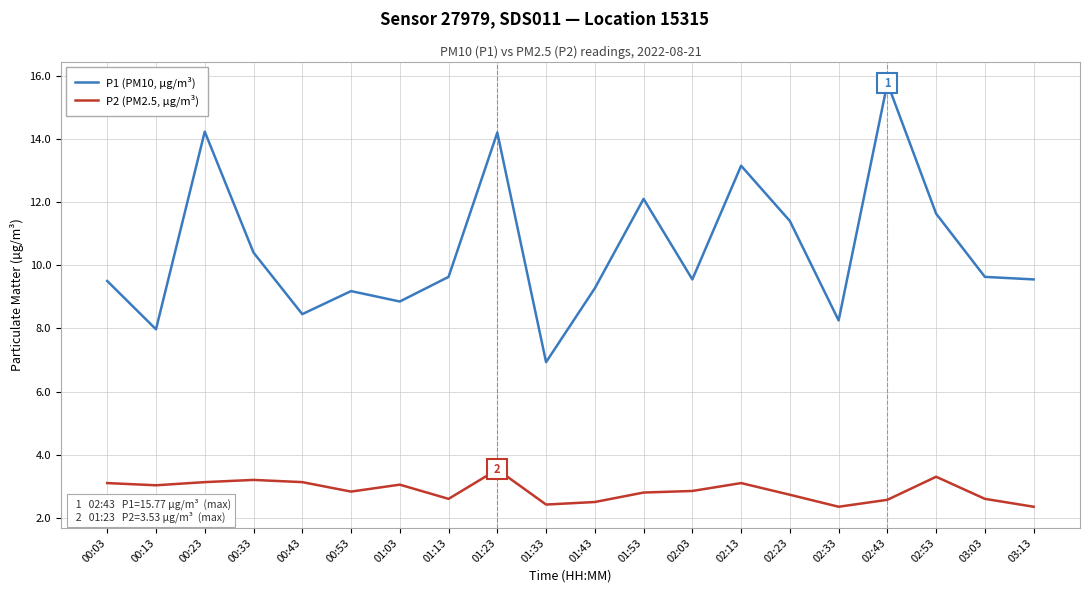

True or false: P2 (PM2.5, µg/m³) and P1 (PM10, µg/m³) intersect in this chart.

False